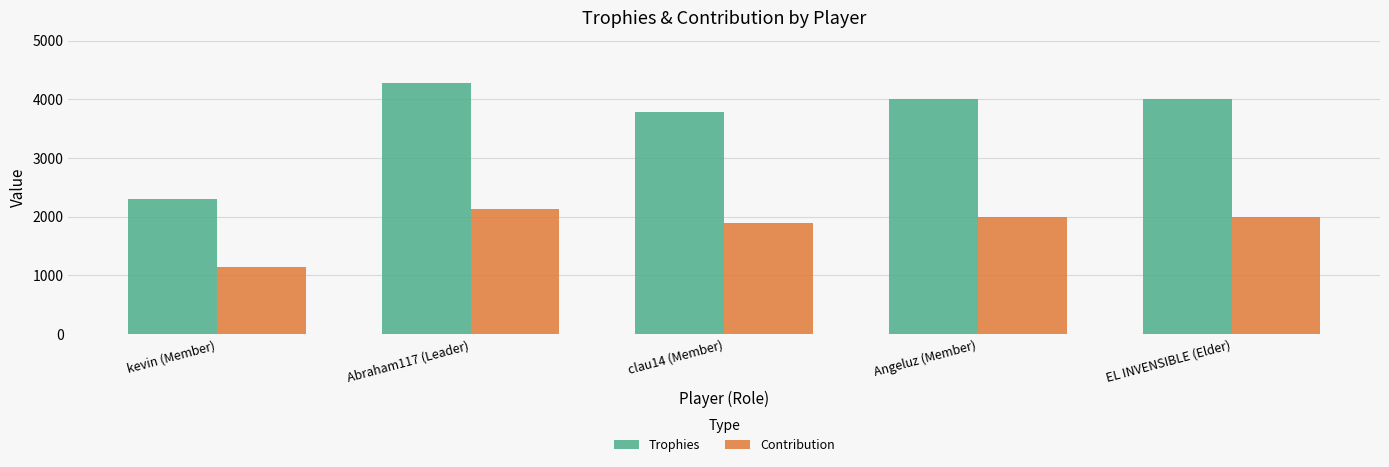

At which category is the sum across all series the highest?

Abraham117 (Leader)